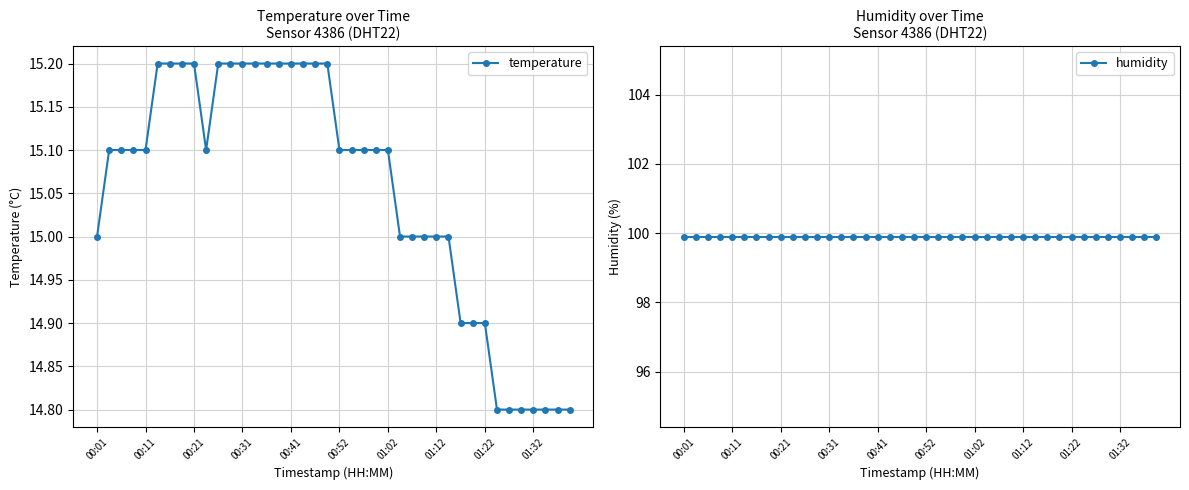

What is the difference between the maximum and second lowest values in the temperature series?

0.4